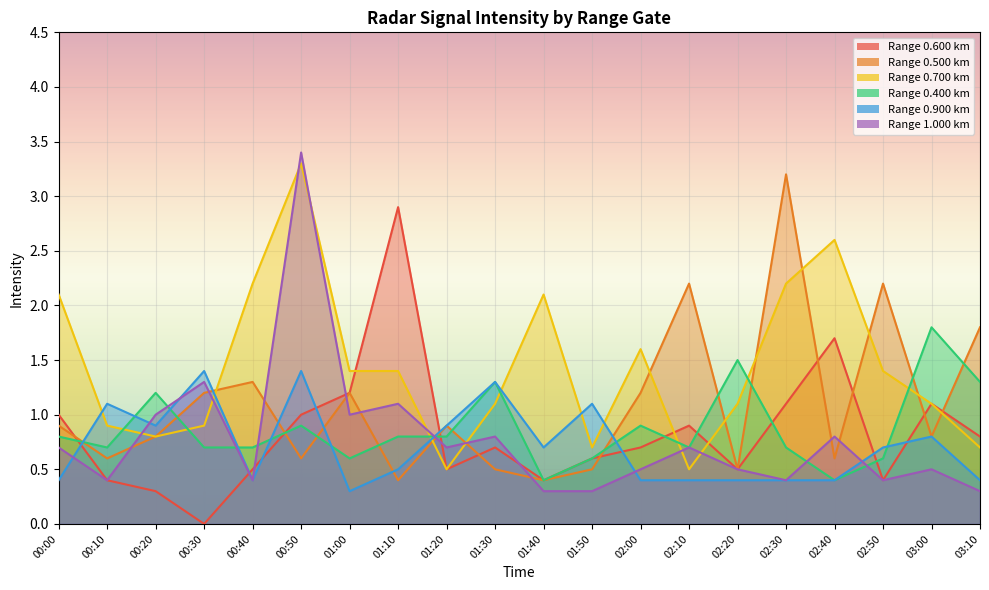

What is the value of the 0.500 point at the 19th from the left?

0.8